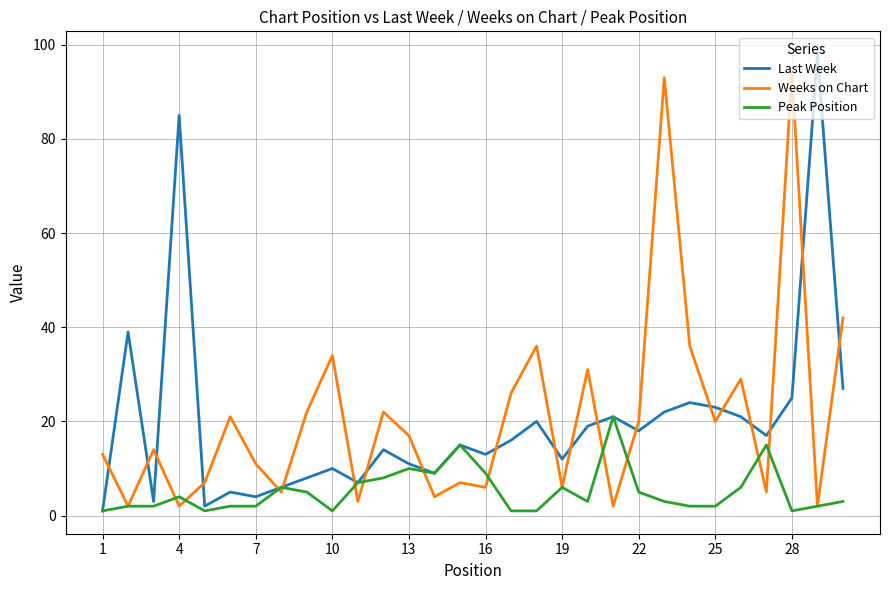

How many lines are shown in the chart?

3